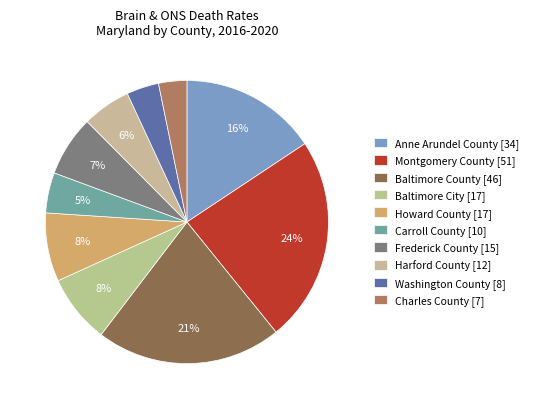

What is the smallest slice in the pie chart?

Charles County